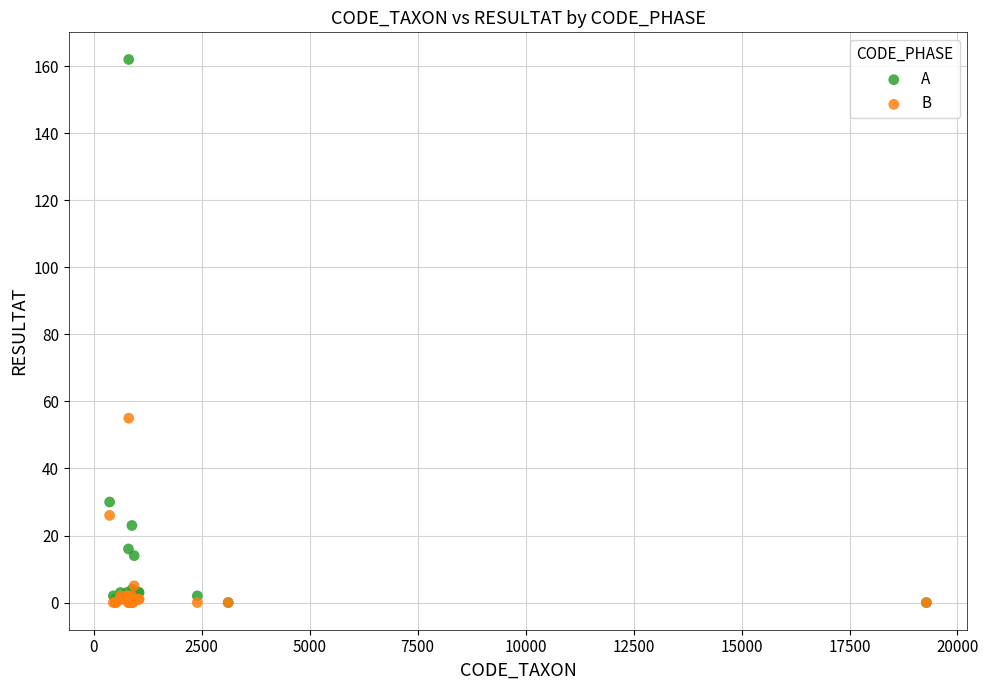

Across all series, what Y value is closest to 81?

55